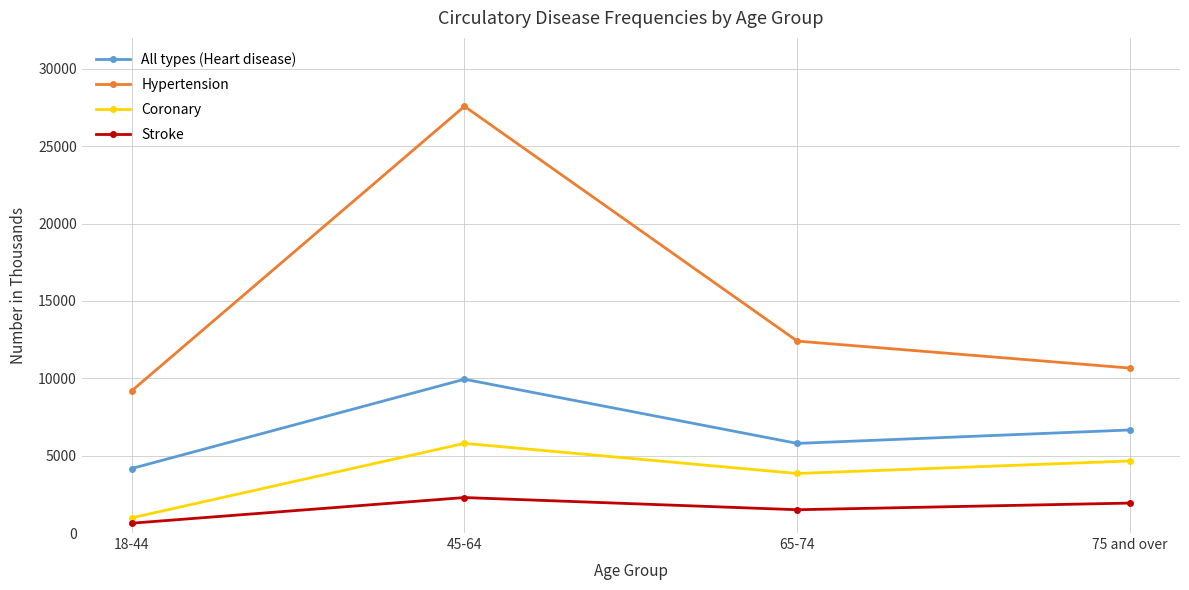

Which category has the highest value in the All types (Heart disease) series?

45-64